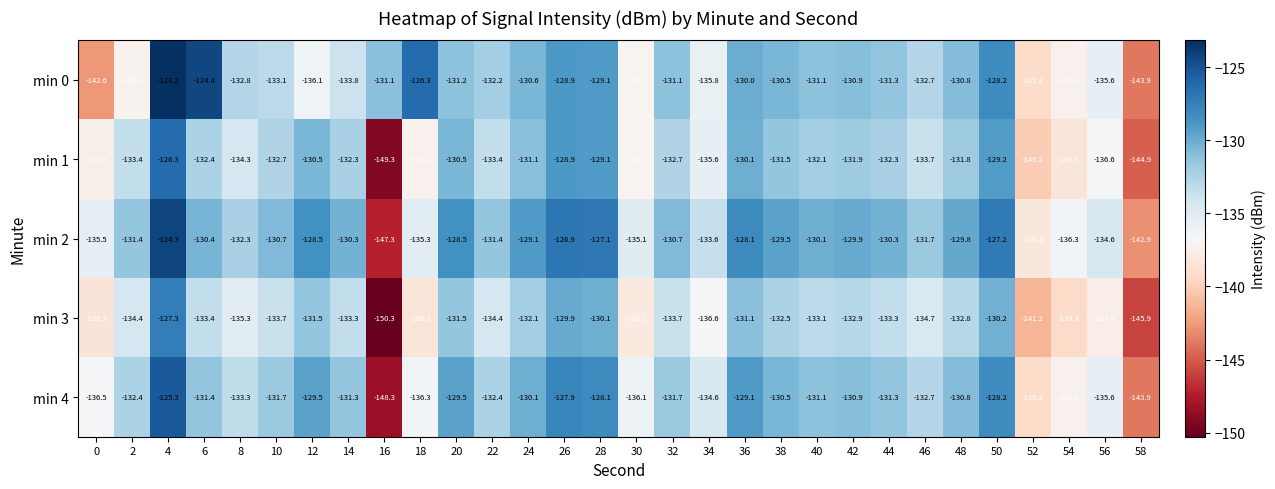

How many distinct data groups are displayed?

5